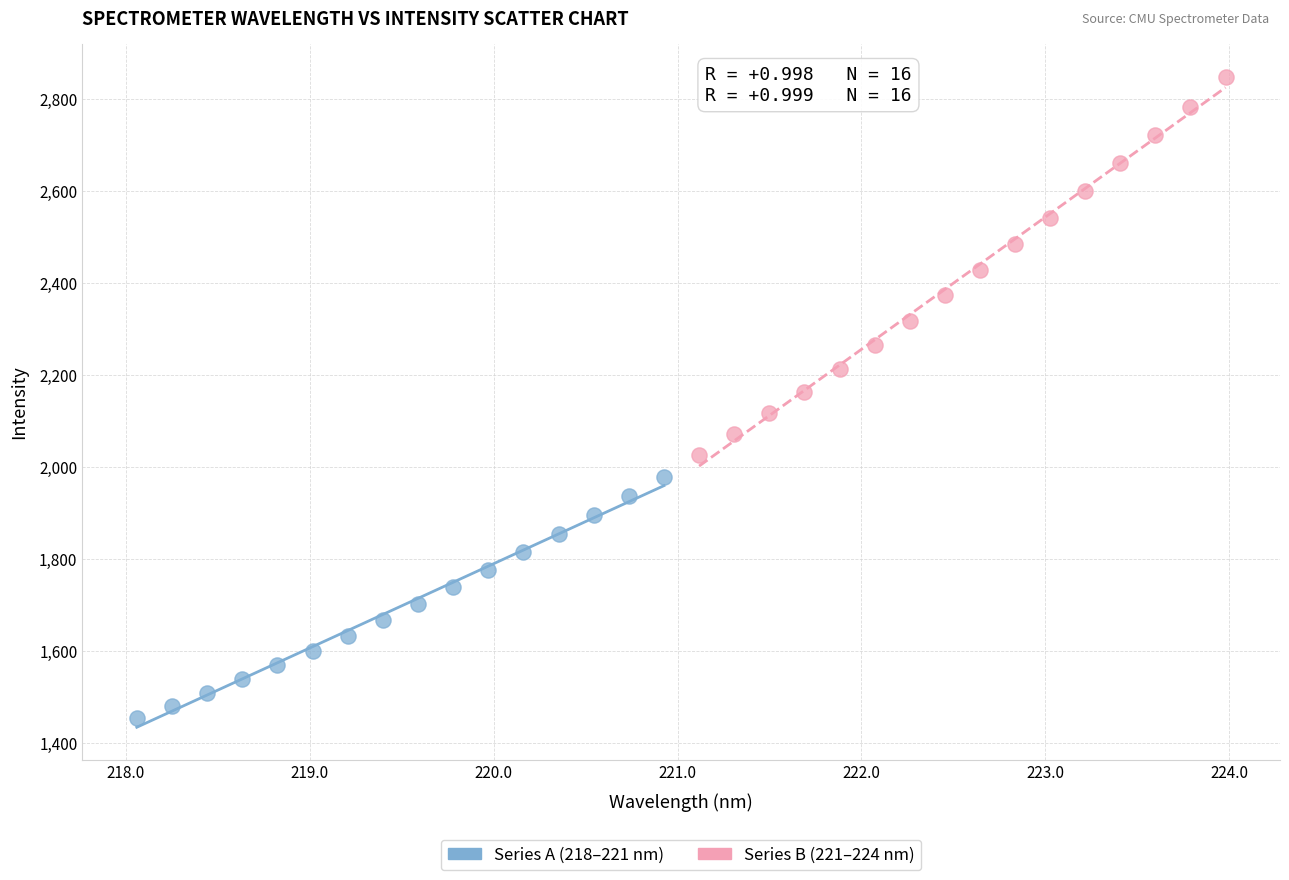

Which series contains the highest Y value?

Series B (221–224 nm)